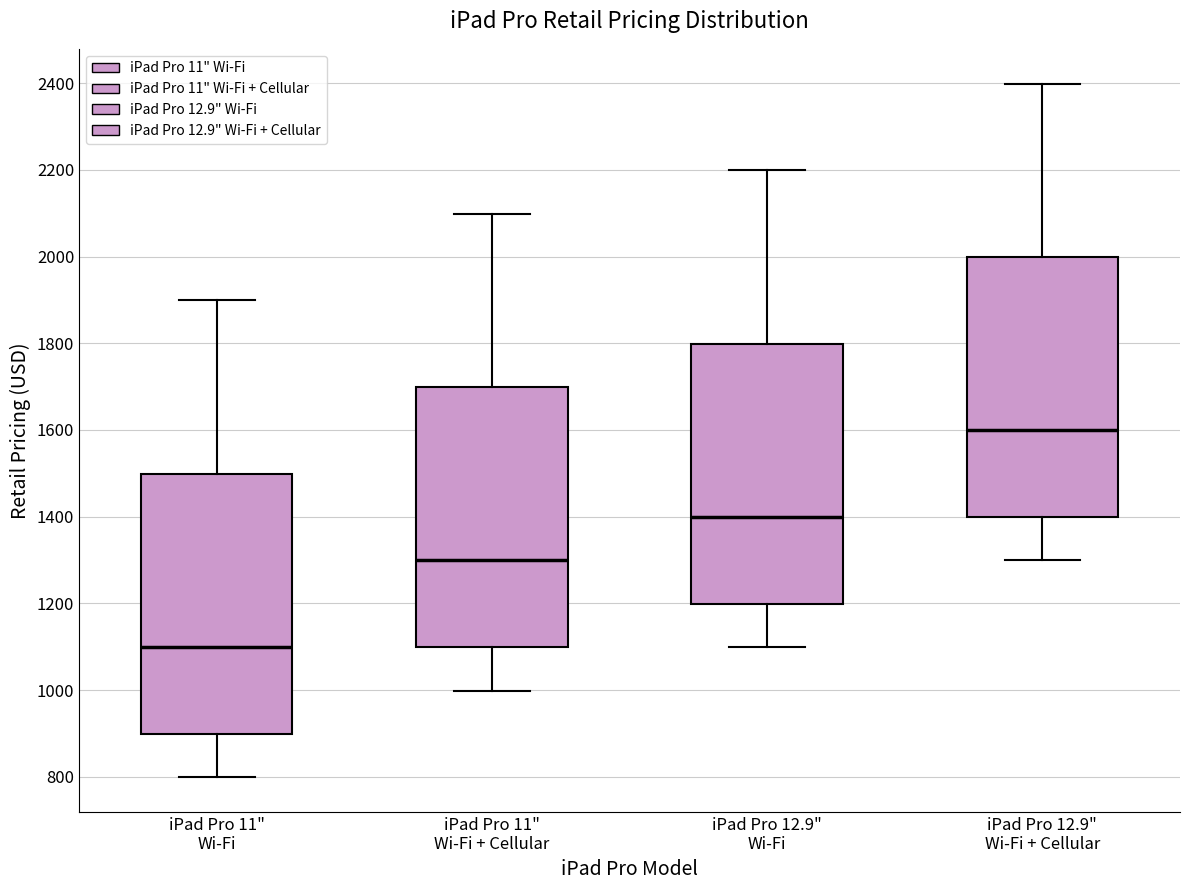

Reading left to right, transcribe this box plot: for each box, give where its median line is, the range the box spans, and where its two whiskers end, as read against the y-axis. The values are not printed on the chart, so give them approximately, as read against the axis.

iPad Pro 11" Wi-Fi: median 1100, box 900 to 1500, whiskers 800 to 1900
iPad Pro 11" Wi-Fi + Cellular: median 1300, box 1100 to 1700, whiskers 1000 to 2100
iPad Pro 12.9" Wi-Fi: median 1400, box 1200 to 1800, whiskers 1100 to 2200
iPad Pro 12.9" Wi-Fi + Cellular: median 1600, box 1400 to 2000, whiskers 1300 to 2400